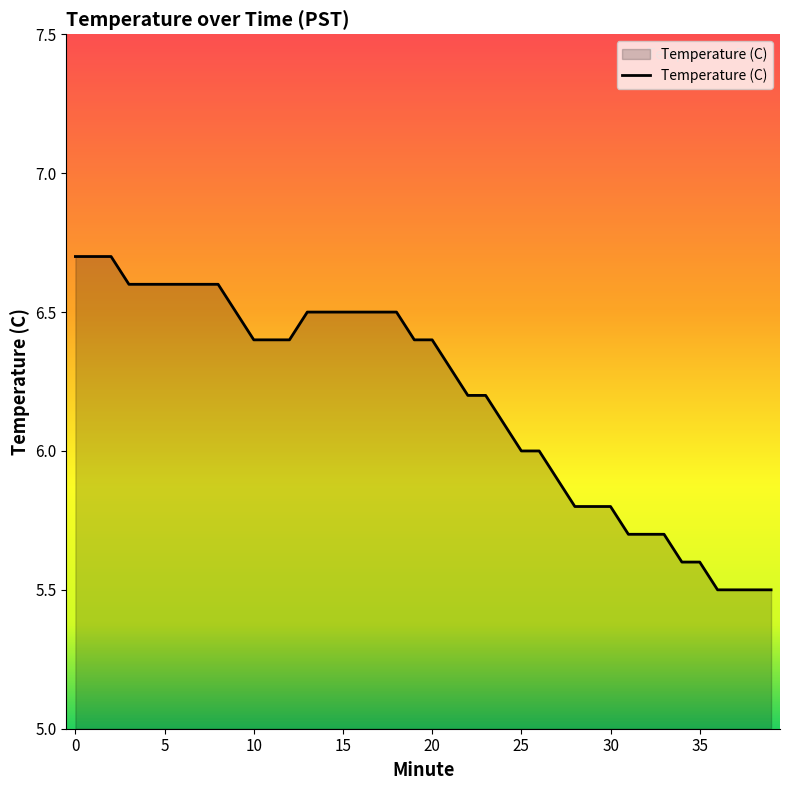

What is the difference between the maximum and minimum values?

1.2